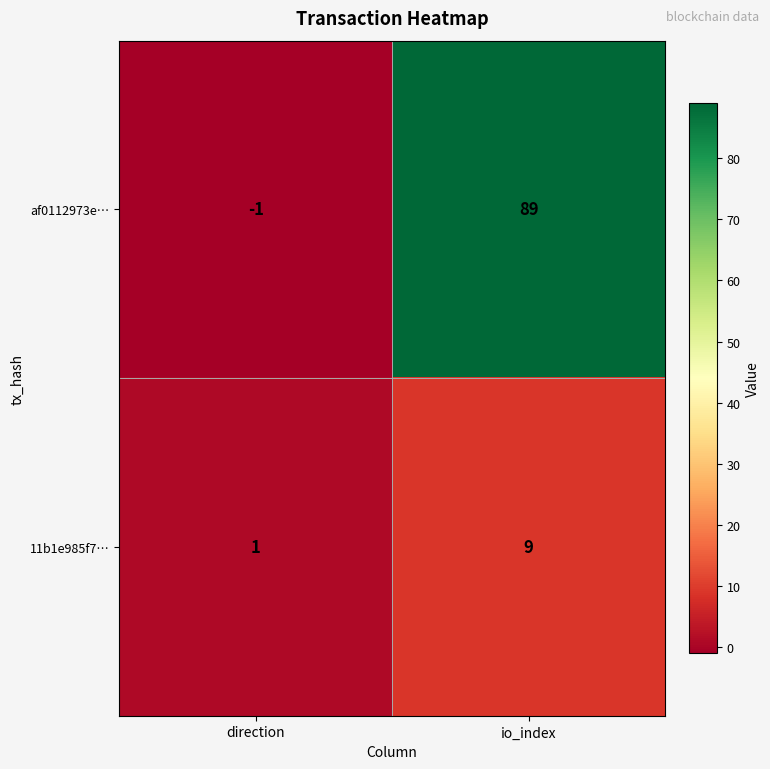

Rank the series by their maximum value, from lowest to highest.

11b1e985f7…, af0112973e…